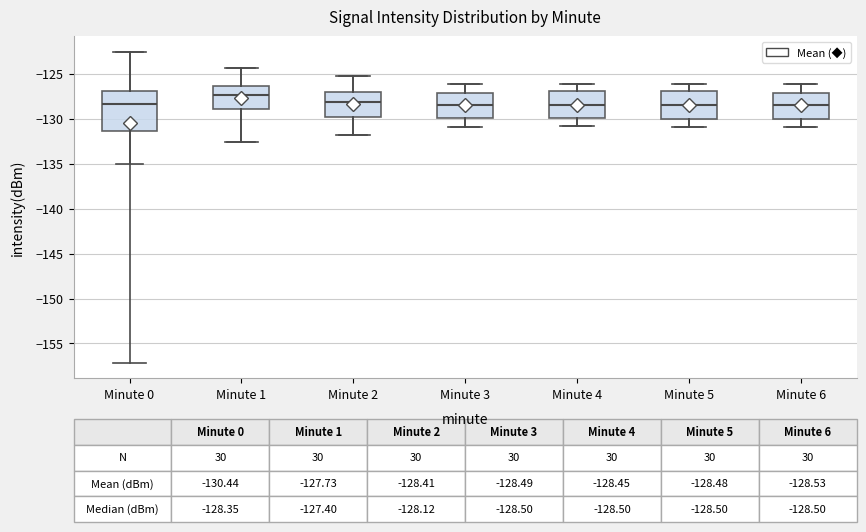

Which box has the highest median line?

Minute 1